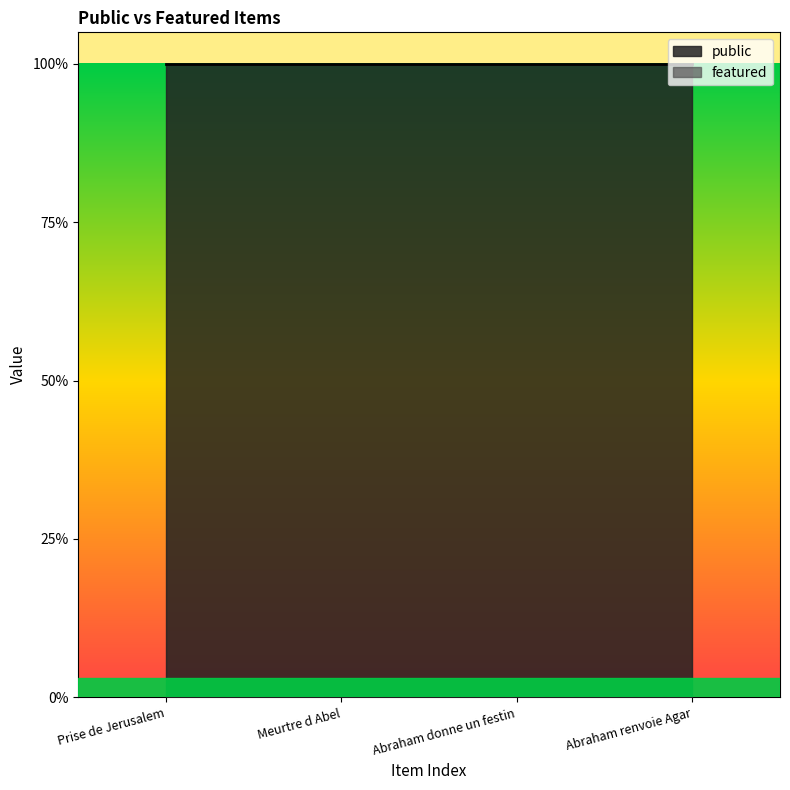

Which has a higher value, Meurtre d Abel or Abraham donne un festin?

Meurtre d Abel